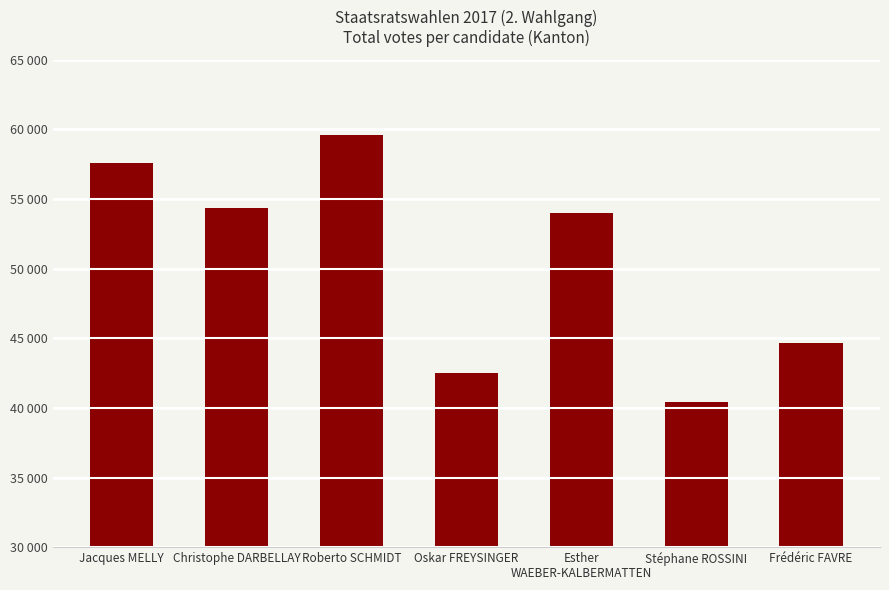

At which label does the data first exceed 53990?

Jacques MELLY